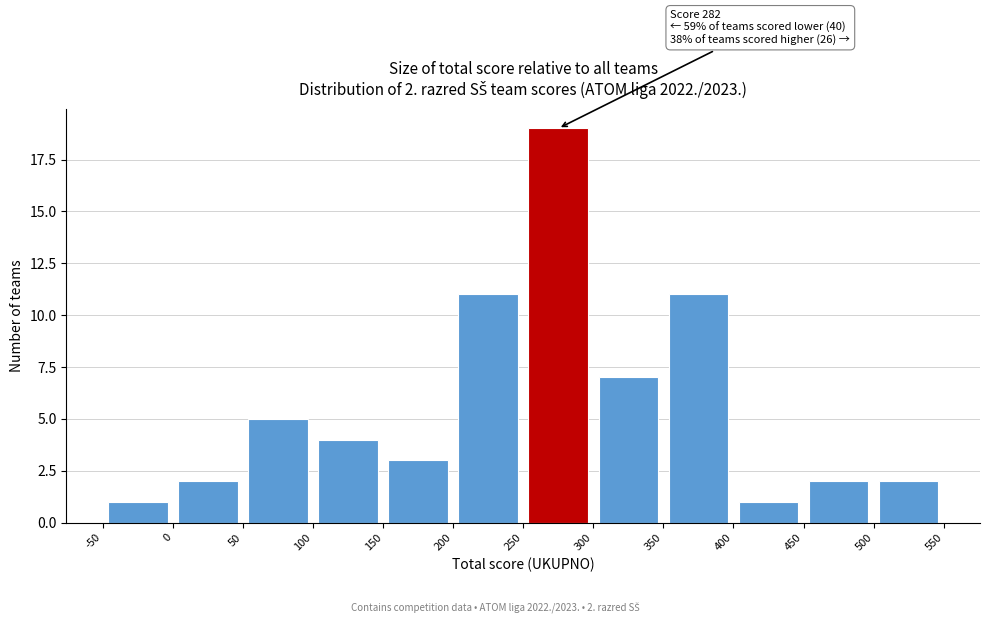

Which range on the x-axis has the tallest bar?

250 to 300